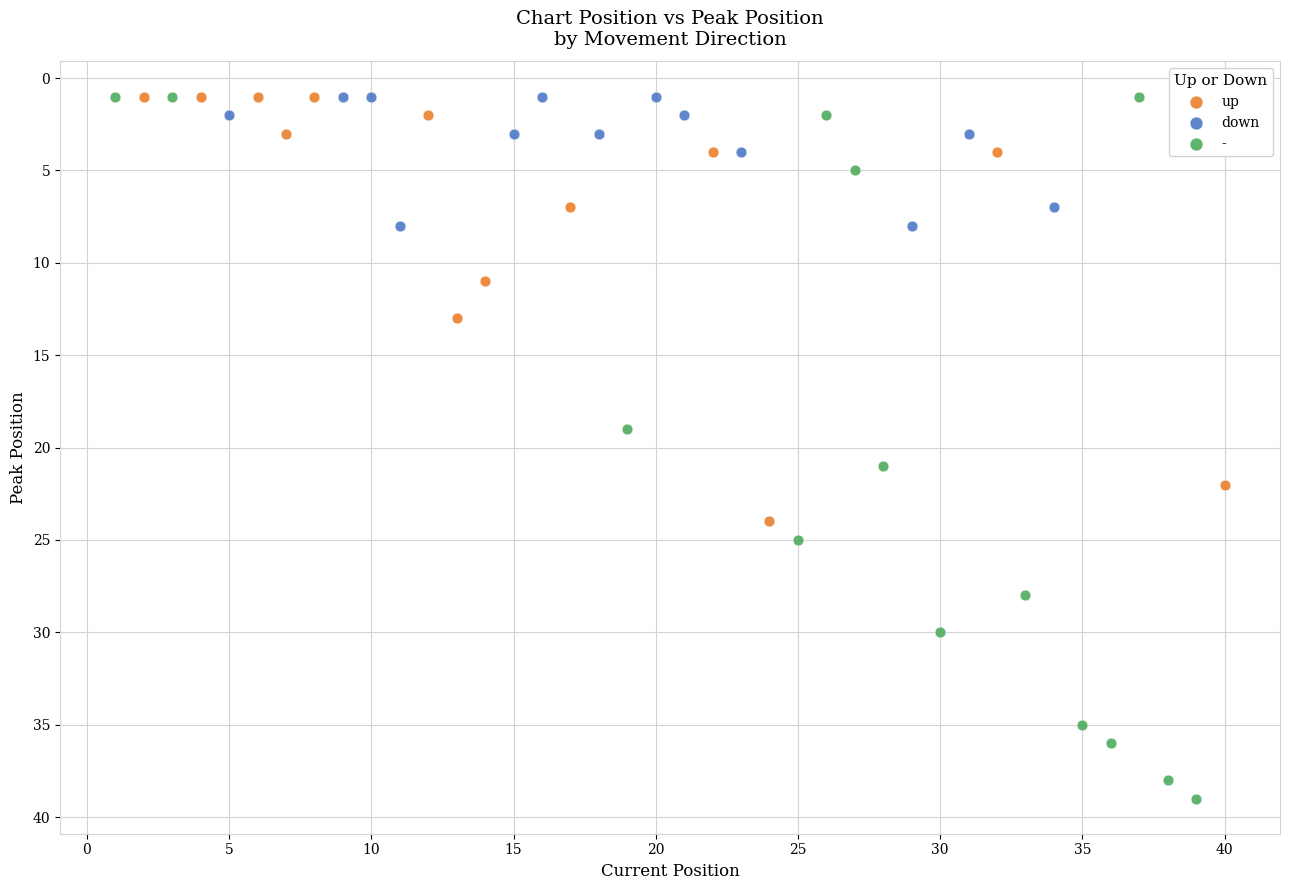

Which series reaches the maximum Y coordinate?

-